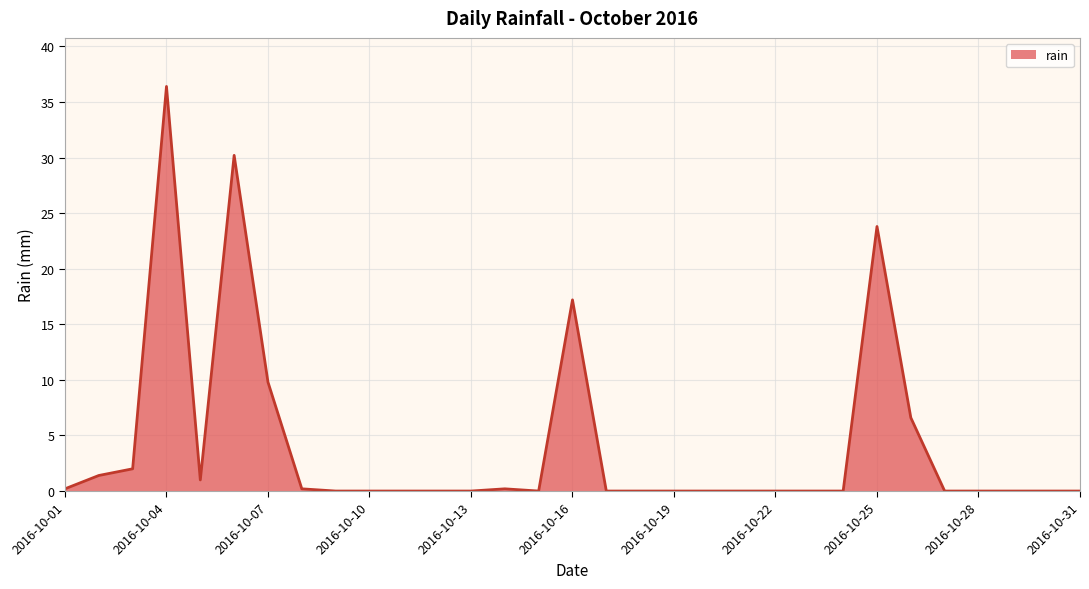

What is the greatest value displayed?

36.4